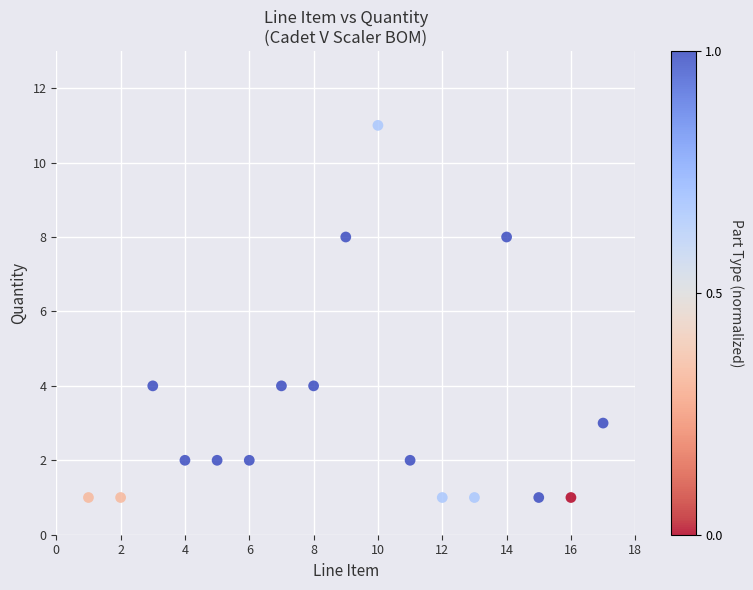

What is the range of X values (max minus min)?

16